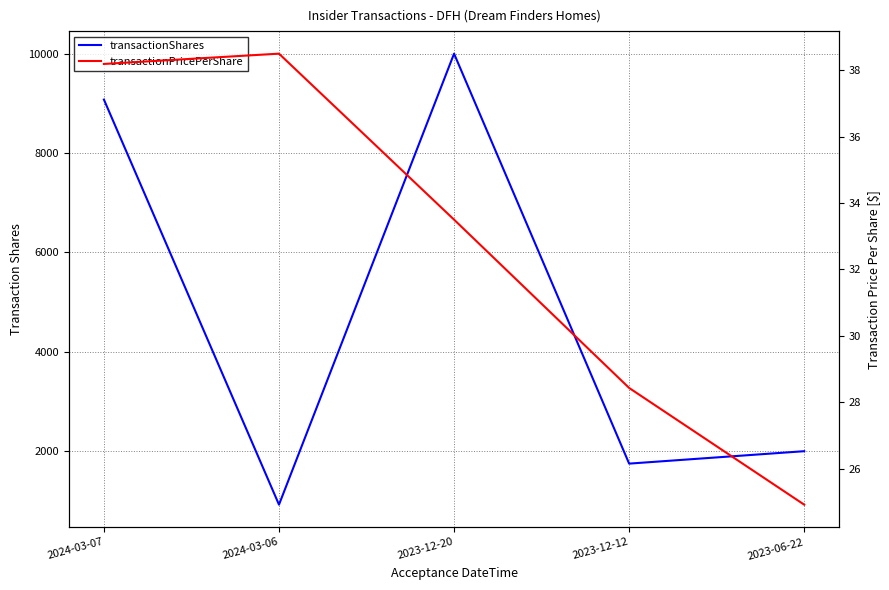

Which category has the lowest value across all series?

2023-06-22